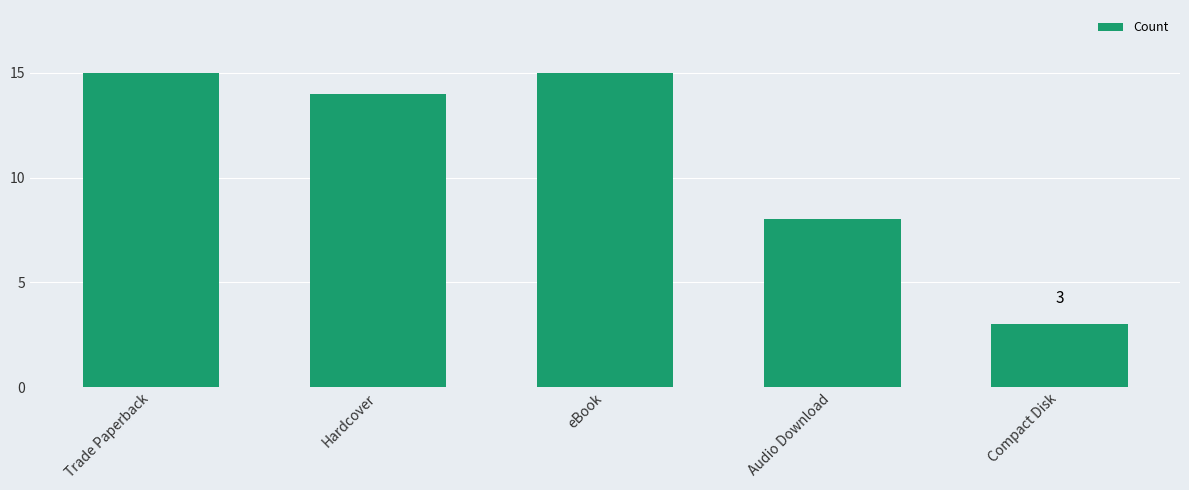

What is the label of the 2nd bar from the left?

Hardcover